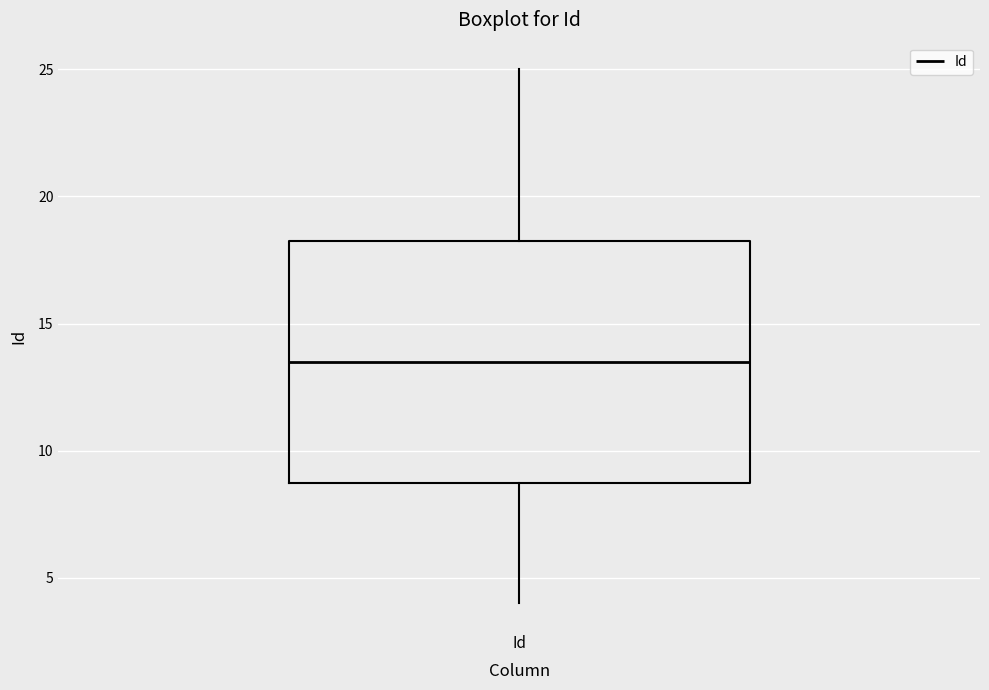

Transcribe this box plot: give where the median line is, the range the box spans, and where the two whiskers end, as read against the y-axis. The values are not printed on the chart, so give them approximately, as read against the axis.

median 13.5, box 9.0 to 18.5, whiskers 4.0 to 25.0